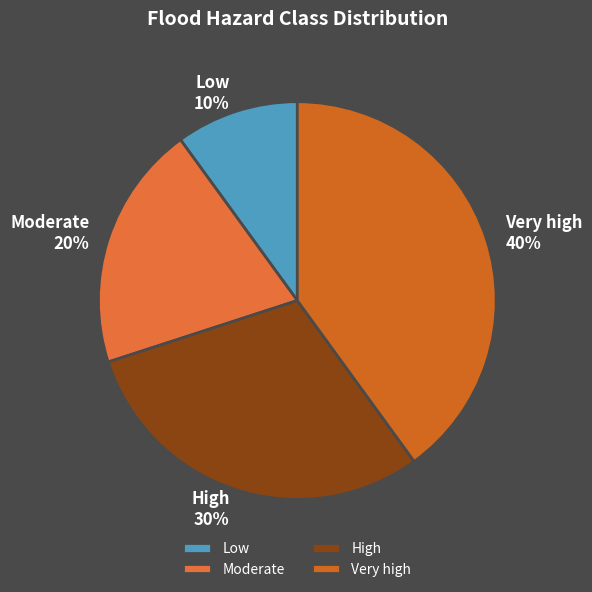

What is the ratio of the value at Very high to the value at High?

1.3